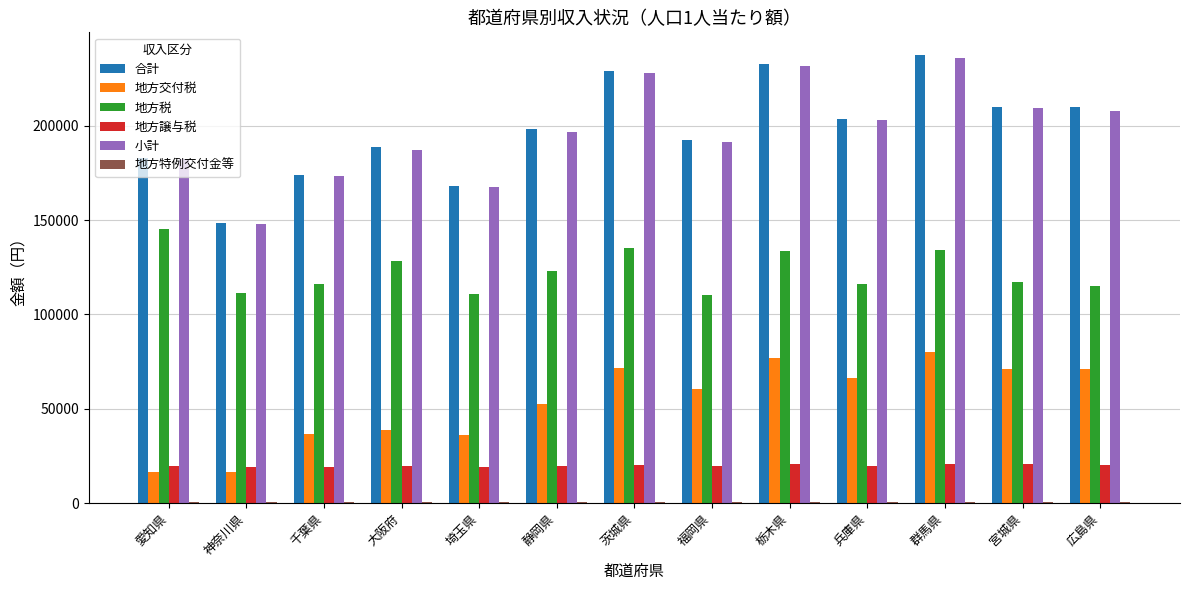

What is the greatest value displayed?

237580